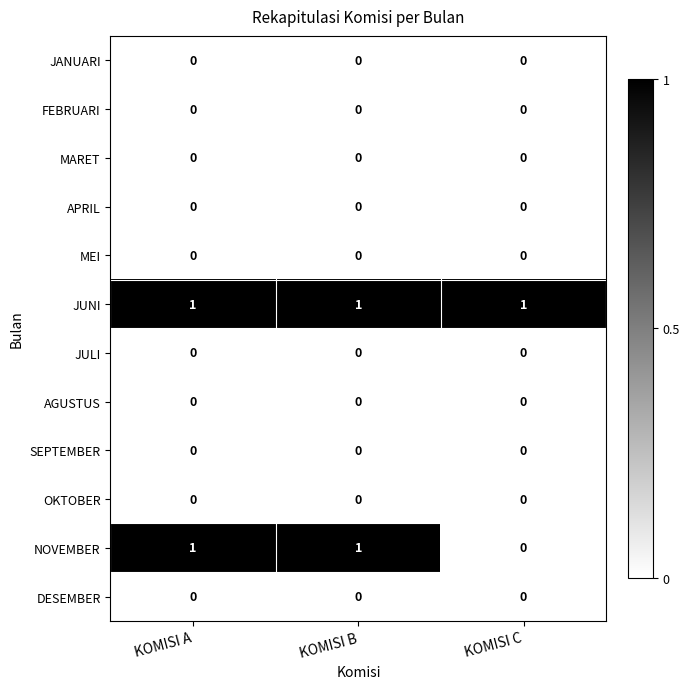

The value of JANUARI at KOMISI C is 0. True or false?

True